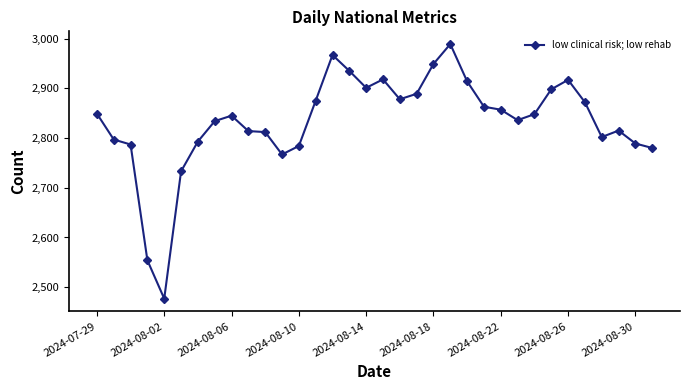

True or false: the data has more than 0 interior local peaks.

True